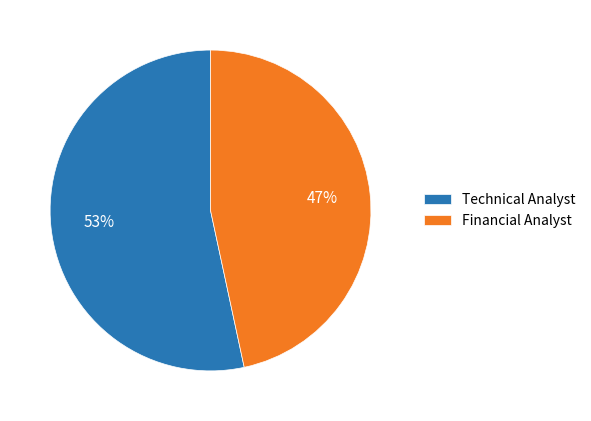

To the nearest percent, what is the combined percentage of Financial Analyst and Technical Analyst?

100%